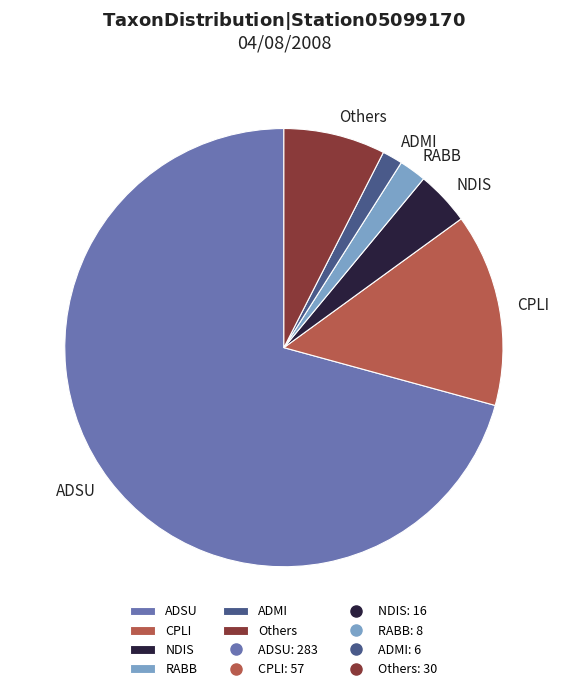

Which slice is the largest?

ADSU